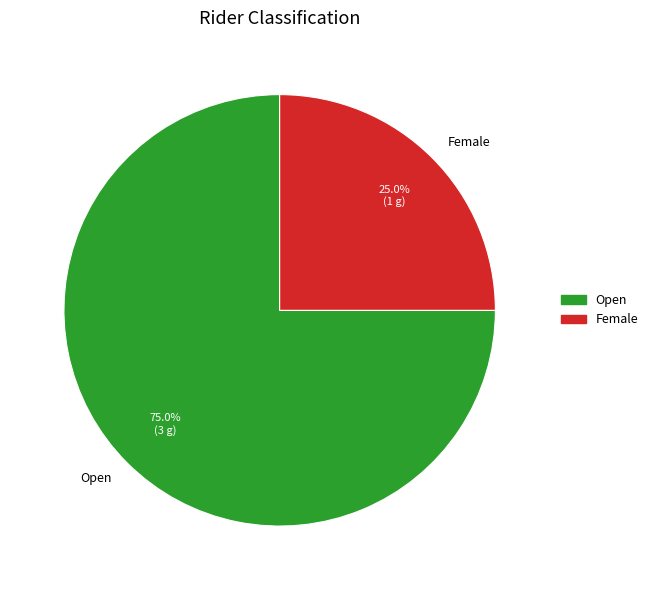

What percentage is NOT represented by Open?

25.0%